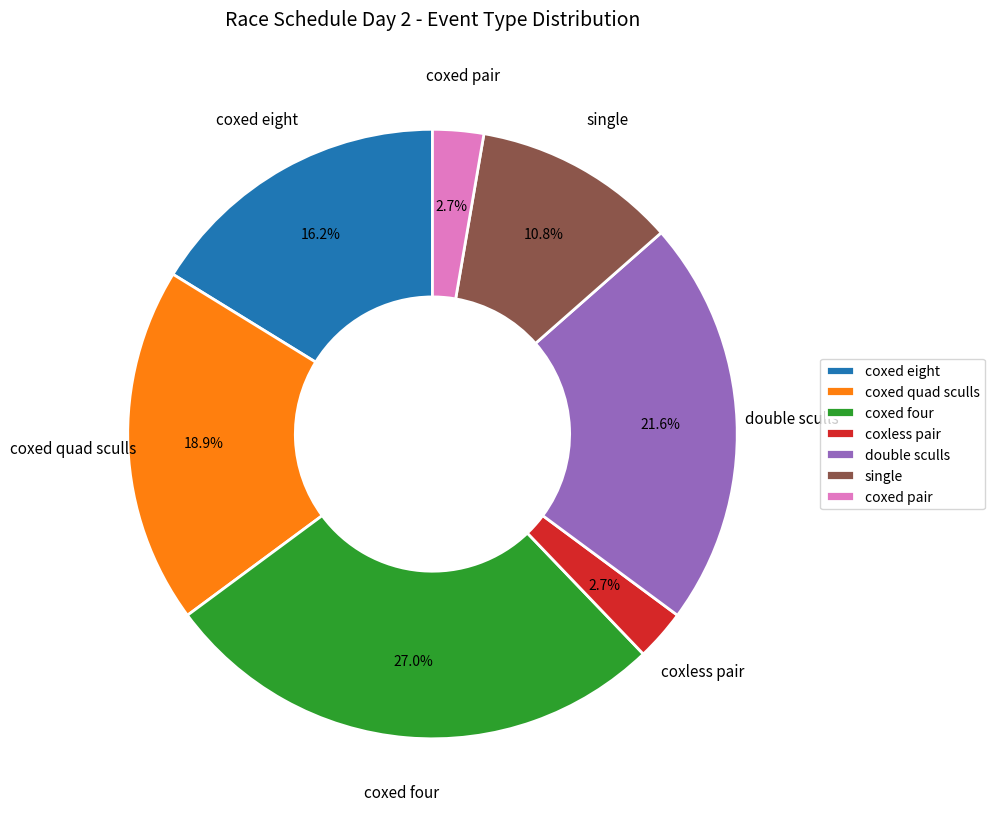

What is the ratio of the value at coxed four to the value at single?

2.5